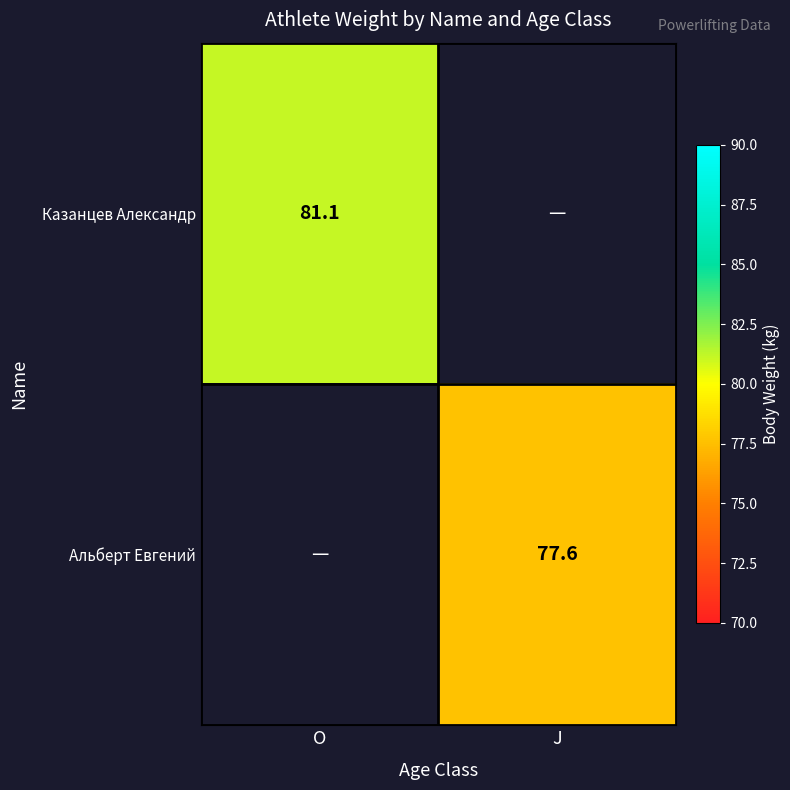

True or false: Казанцев Александр has a value of 120.2 at O.

False